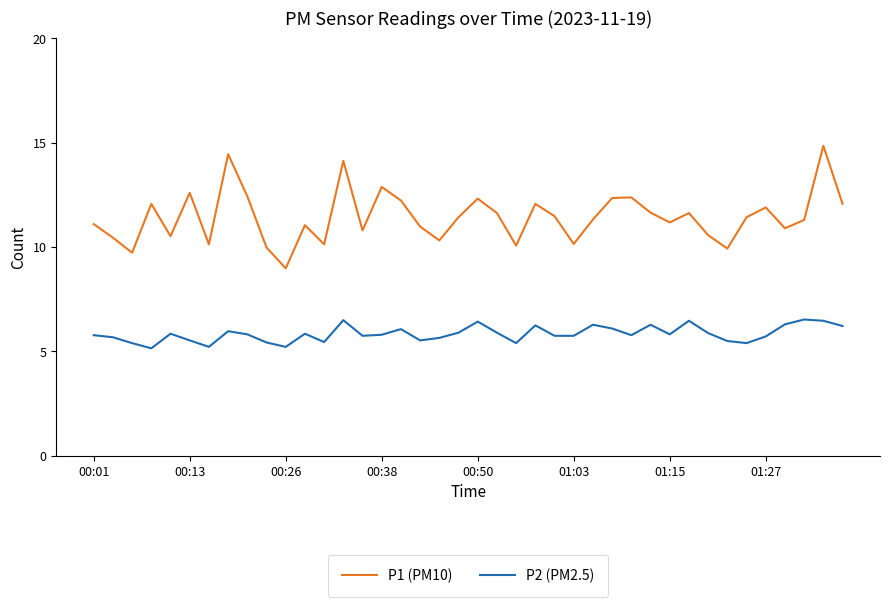

List the series in order of their peak value, highest first.

P1 (PM10), P2 (PM2.5)